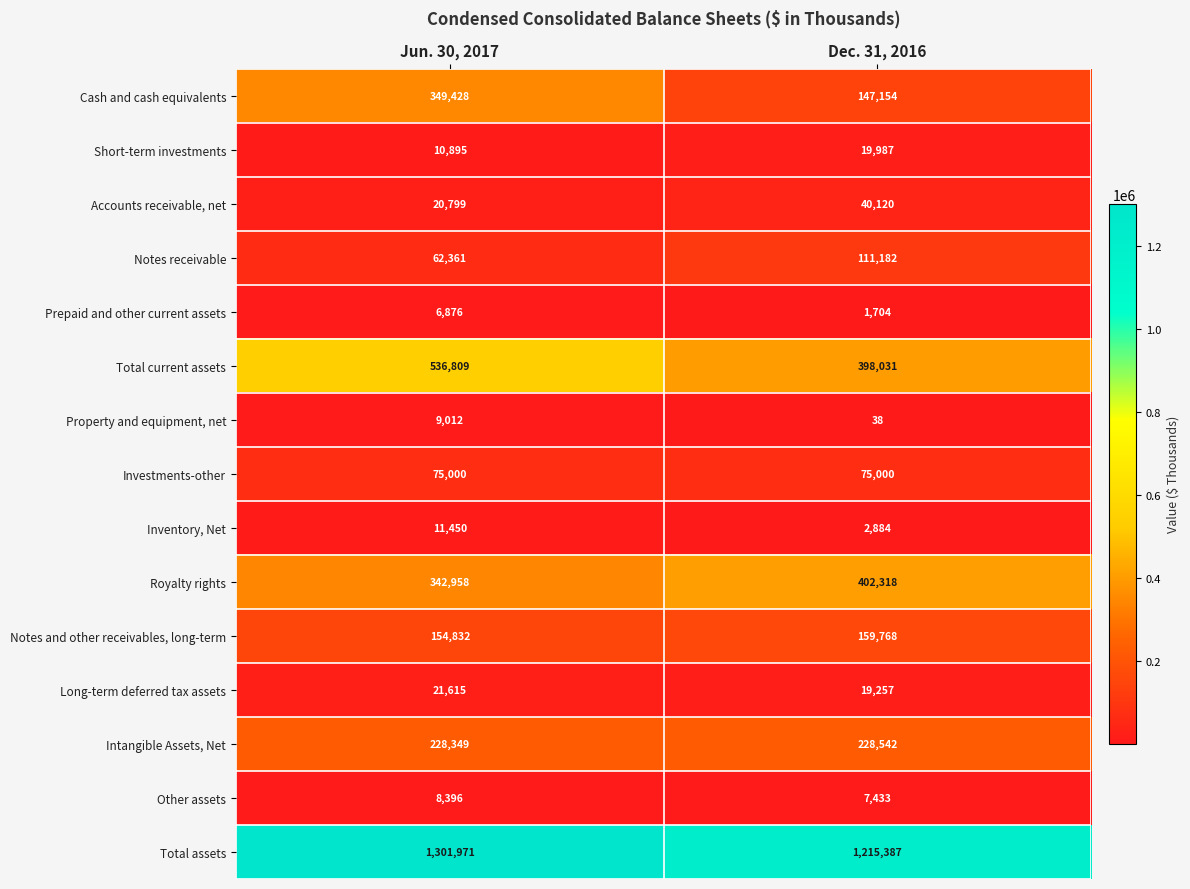

Which series has the largest range (max minus min)?

Cash and cash equivalents